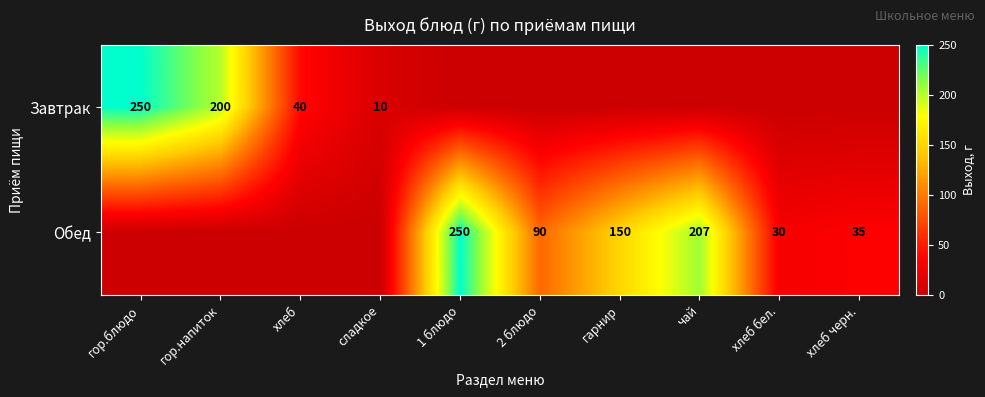

The Обед series shows 30 at хлеб бел.. True or false?

True